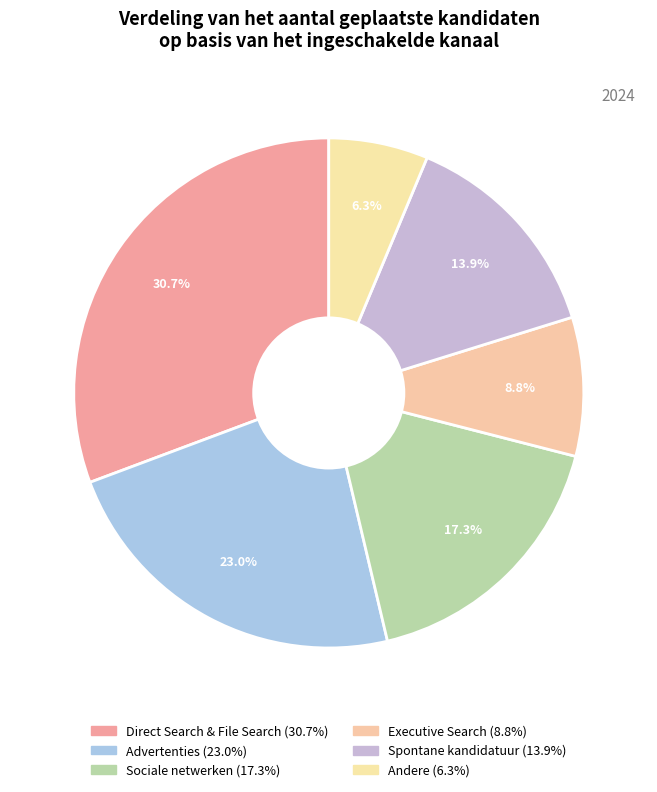

What percentage is the Spontane kandidatuur slice, to the nearest percent?

14%